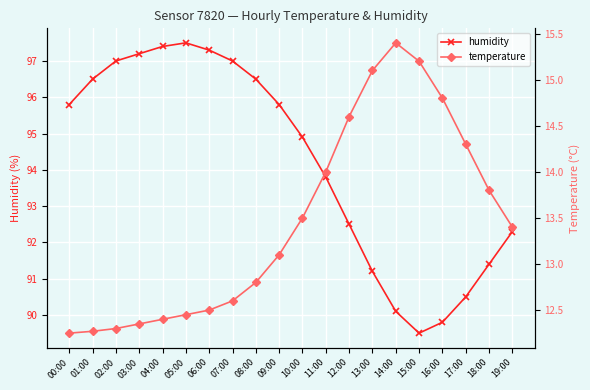

At which category is the sum across all series the highest?

05:00